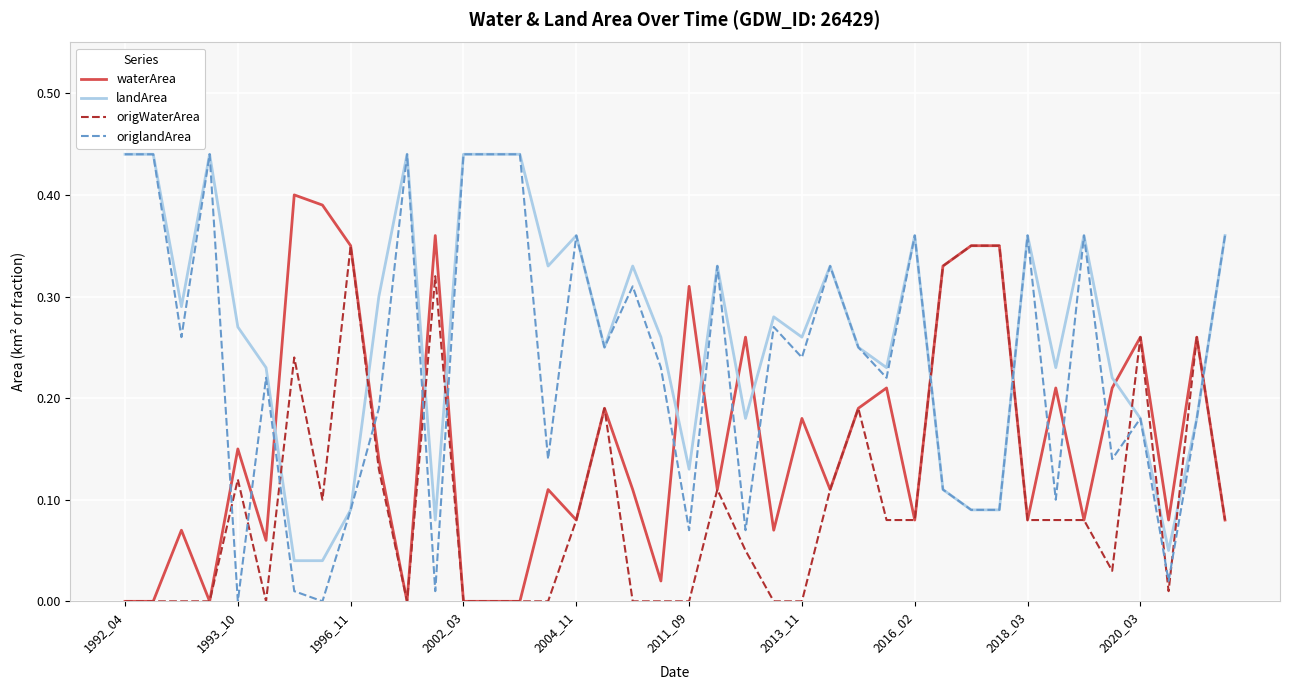

List the series in order of their overall mean, highest first.

landArea, origlandArea, waterArea, origWaterArea